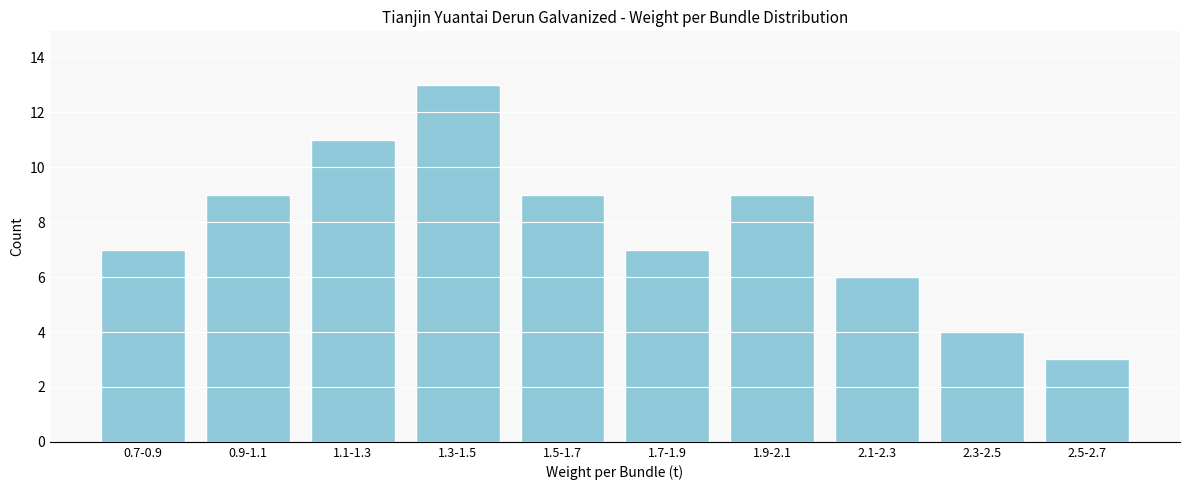

Reading left to right, what are all the values shown in this chart?

7	9	11	13	9	7	9	6	4	3